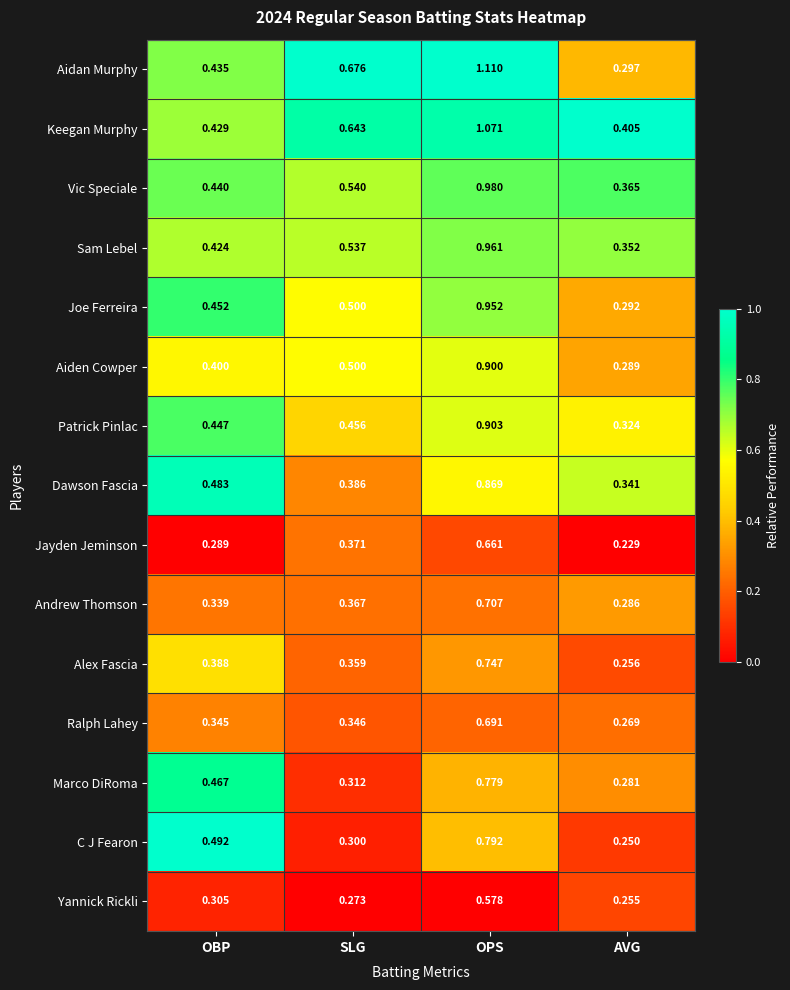

Which category has the lowest value across all series?

AVG